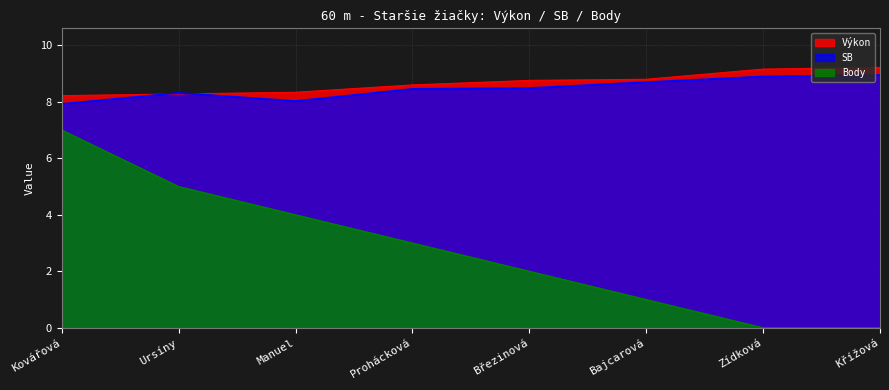

Reading left to right, list all the values displayed in this chart.

Výkon: Kovářová=8.2	Ursíny=8.3	Manuel=8.3	Prohácková=8.6	Březinová=8.8	Bajcarová=8.8	Zídková=9.2	Křížová=9.2
SB: Kovářová=7.9	Ursíny=8.3	Manuel=8.0	Prohácková=8.5	Březinová=8.5	Bajcarová=8.7	Zídková=8.9	Křížová=8.9
Body: Kovářová=7.0	Ursíny=5.0	Manuel=4.0	Prohácková=3.0	Březinová=2.0	Bajcarová=1.0	Zídková=0.0	Křížová=0.0